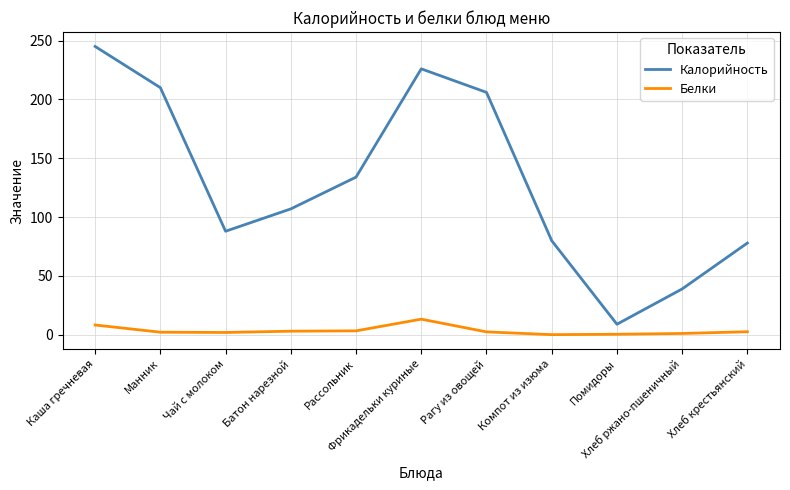

Which series has the largest total across all categories?

Калорийность